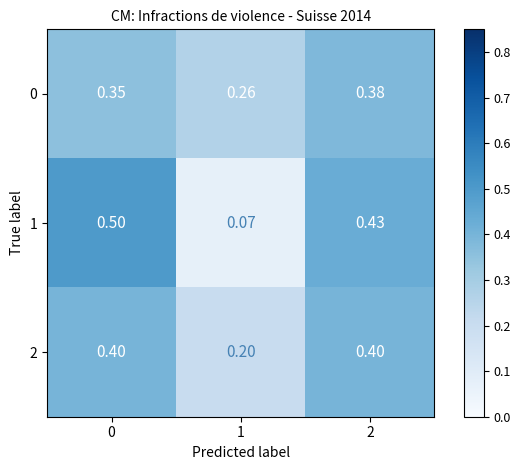

Is the value of 1 at 1 greater than the value of 0 at 1?

No